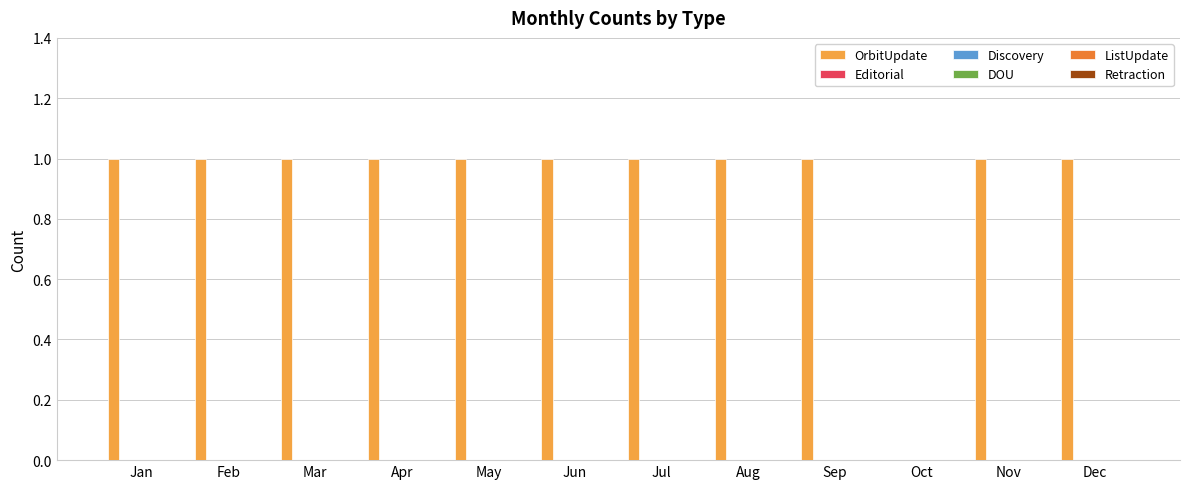

What is the sum of all values?

11